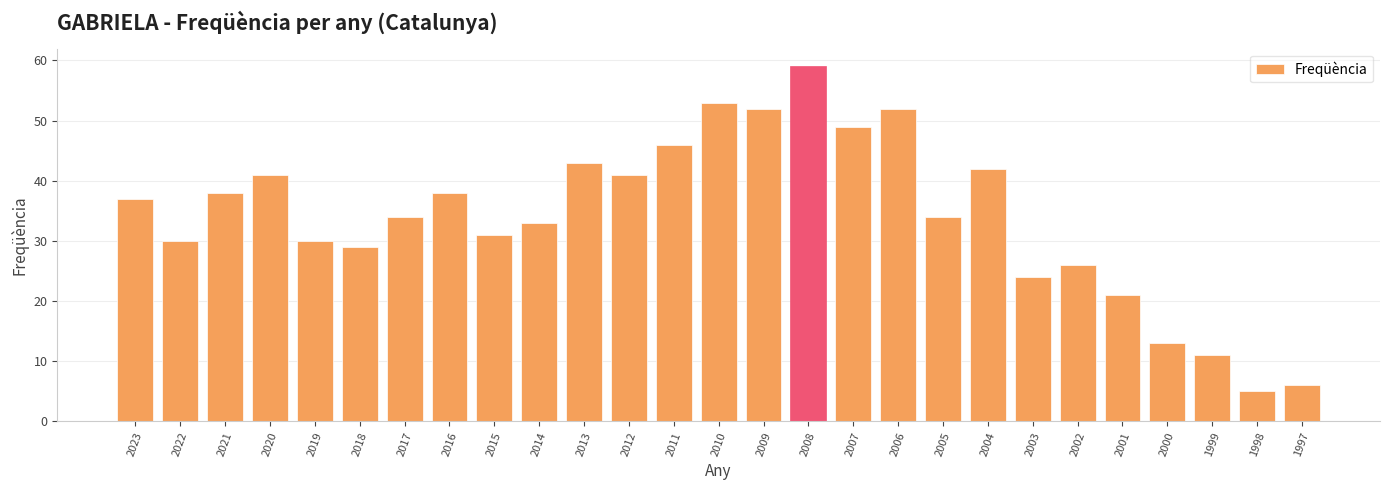

What is the sum of all values?

918